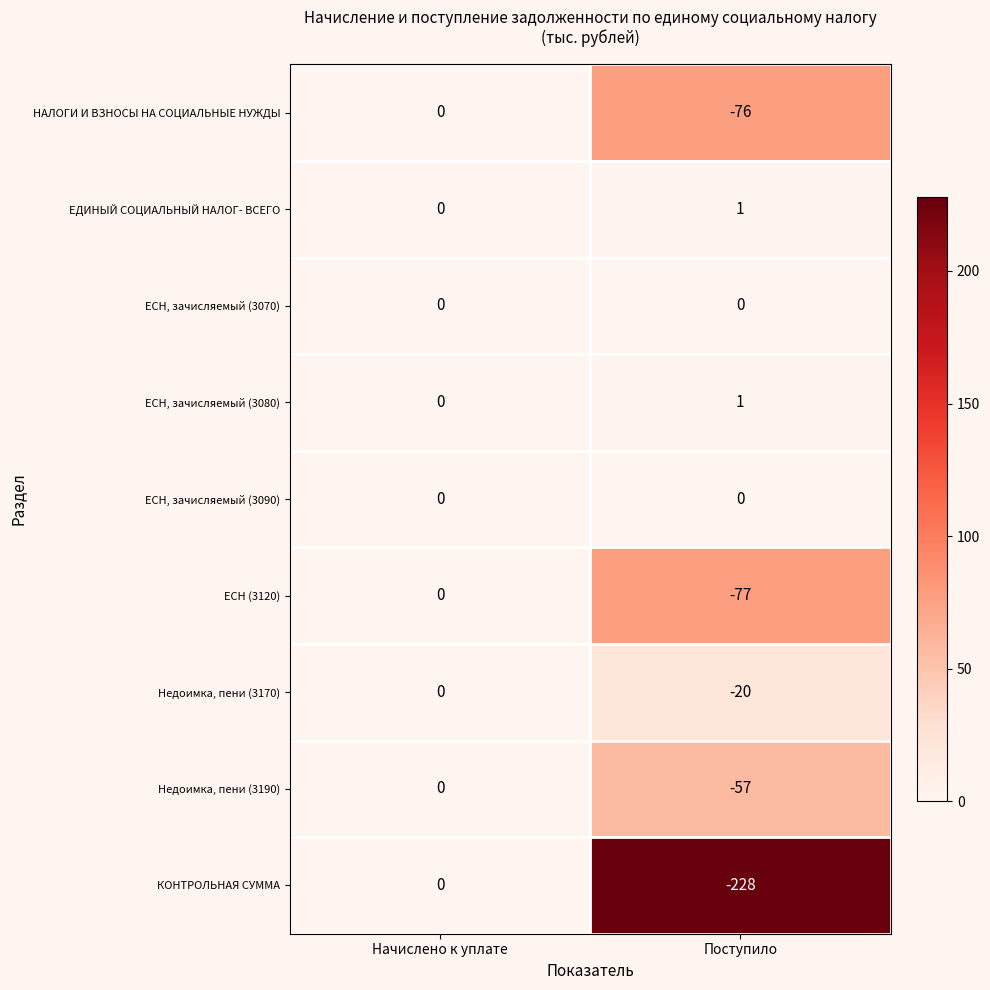

At which category is the sum across all series the highest?

Начислено к уплате